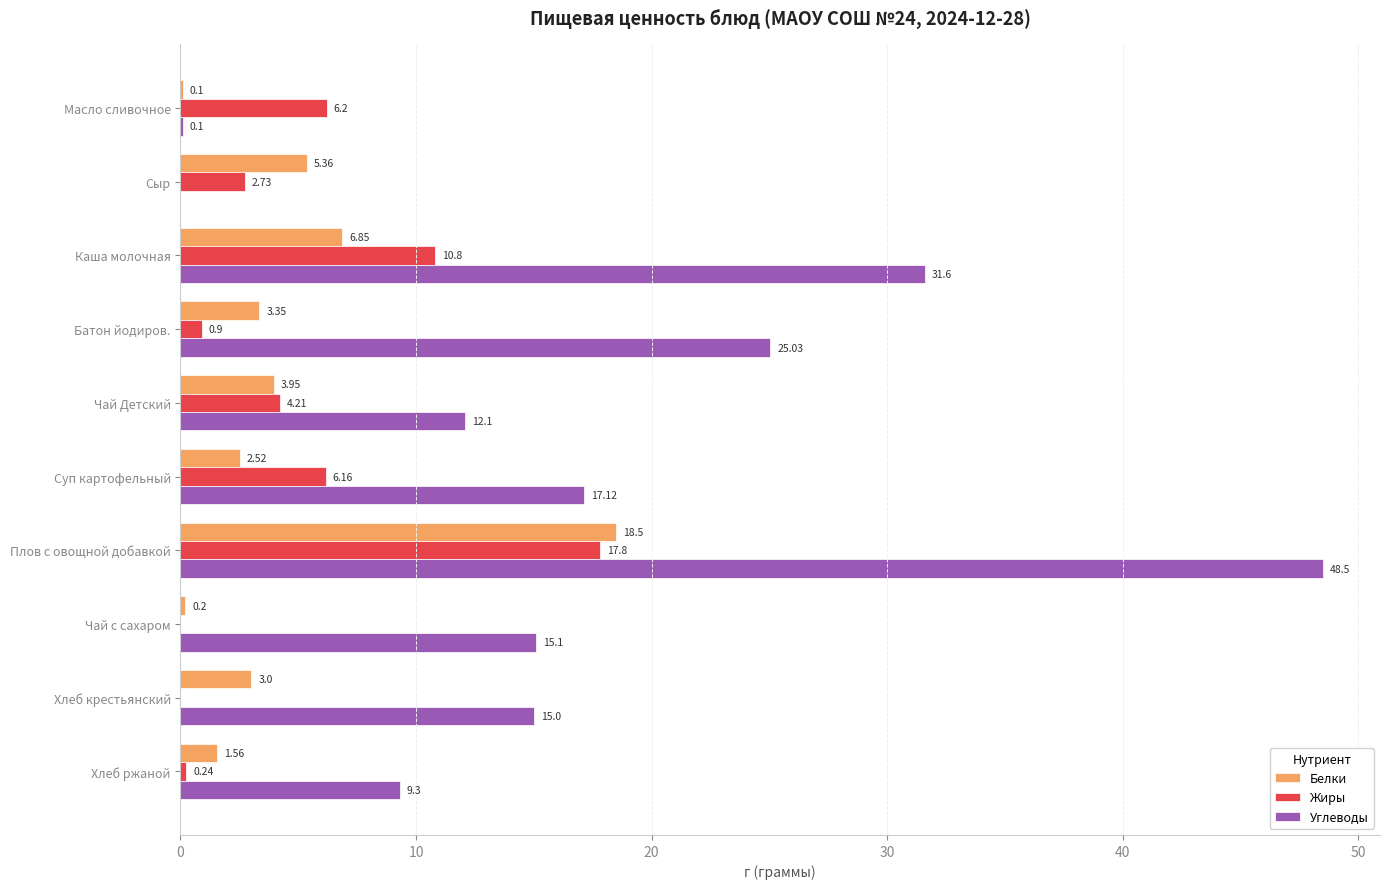

At which label is Жиры closest to 8?

Масло сливочное